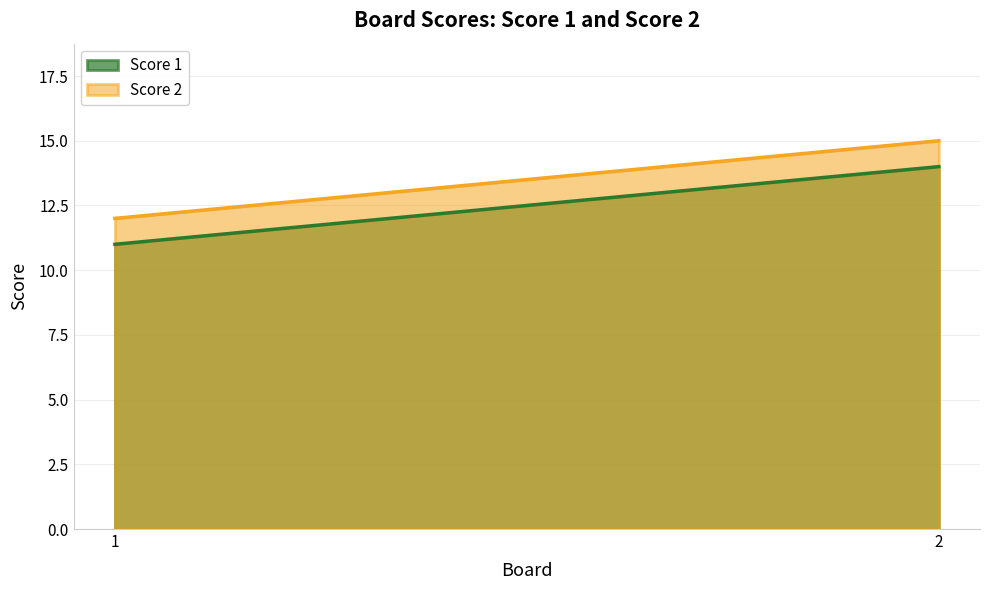

What is the difference between the highest and lowest values at 2?

1